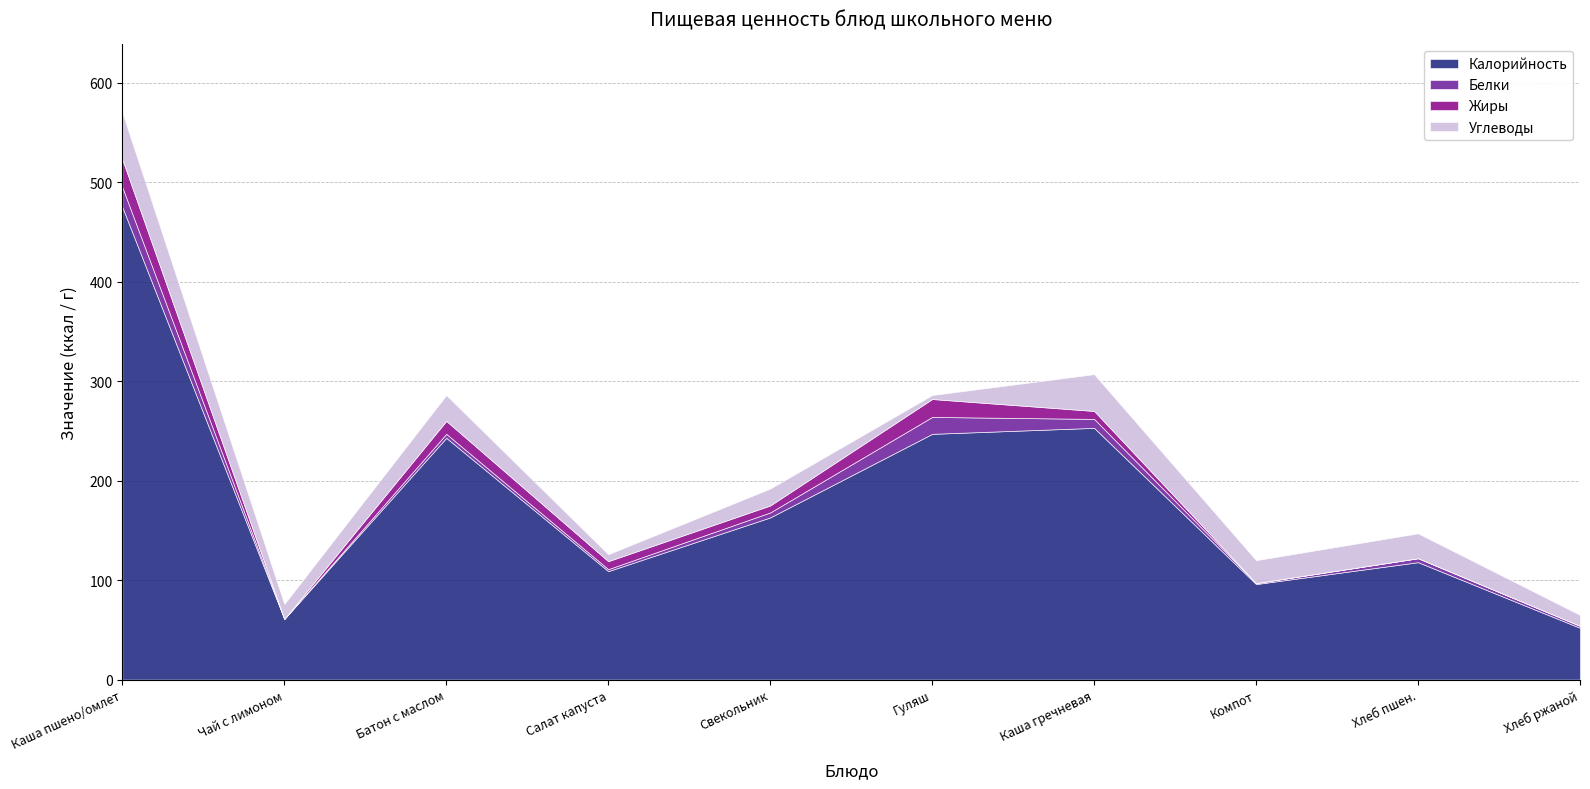

List the series in order of their peak value, highest first.

Калорийность, Углеводы, Жиры, Белки